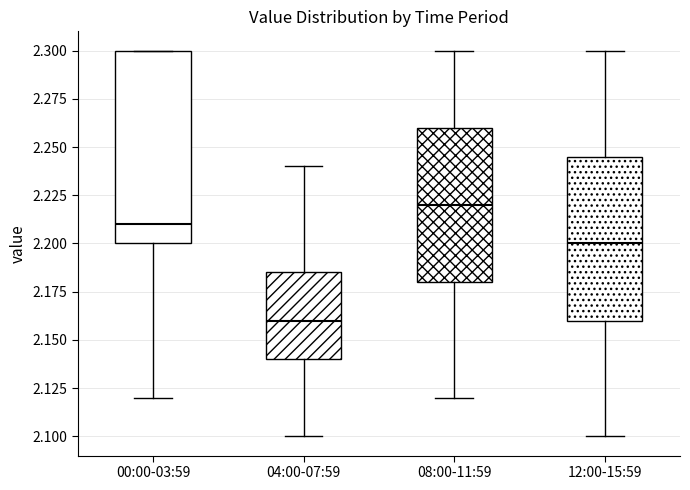

Reading left to right, read every box against the y-axis: the position of its median line, the range the box covers, and the ends of its whiskers. The values are not printed on the chart, so give them approximately, as read against the axis.

00:00-03:59: median 2.210, box 2.200 to 2.300, whiskers 2.120 to 2.300
04:00-07:59: median 2.160, box 2.140 to 2.185, whiskers 2.100 to 2.240
08:00-11:59: median 2.220, box 2.180 to 2.260, whiskers 2.120 to 2.300
12:00-15:59: median 2.200, box 2.160 to 2.245, whiskers 2.100 to 2.300